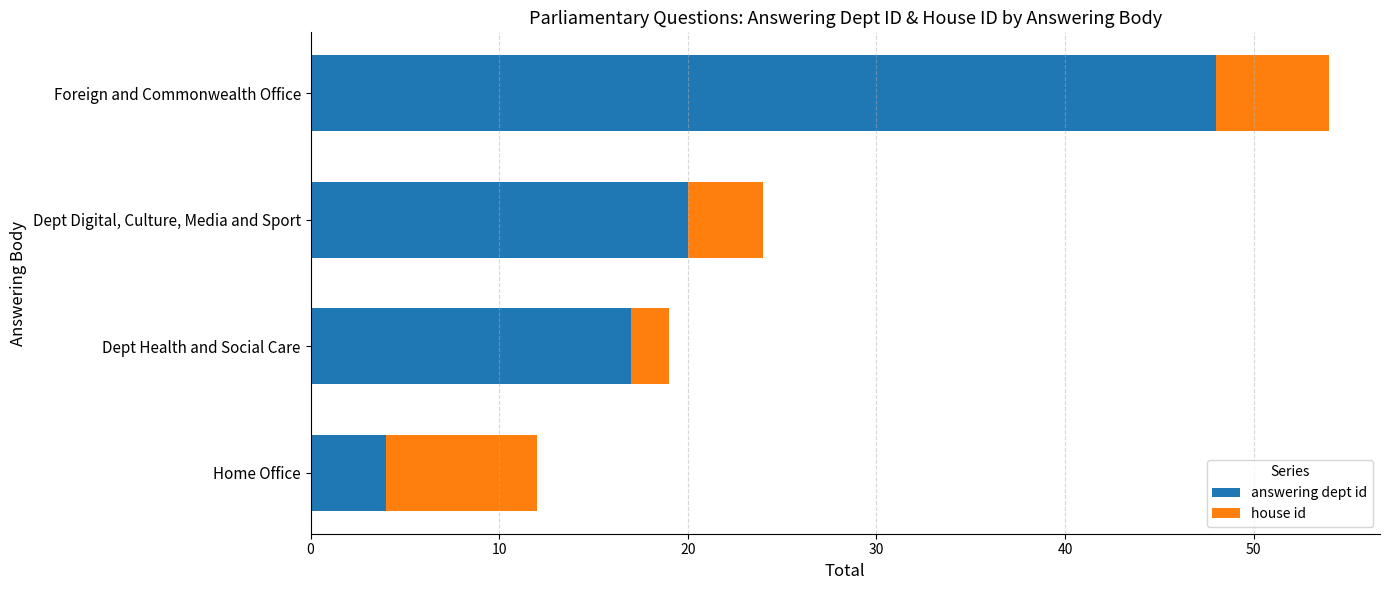

What is the total value across all series at Dept Health and Social Care?

19